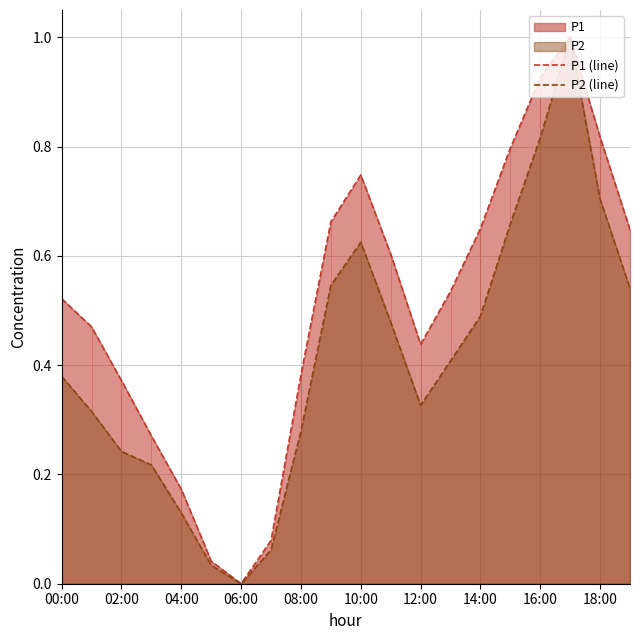

How many data points does each series have?

20